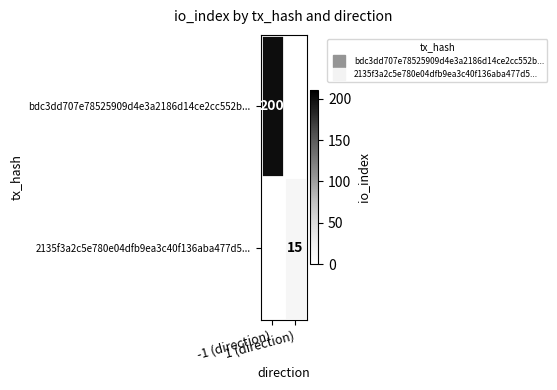

What is the maximum value shown in the chart?

200.0